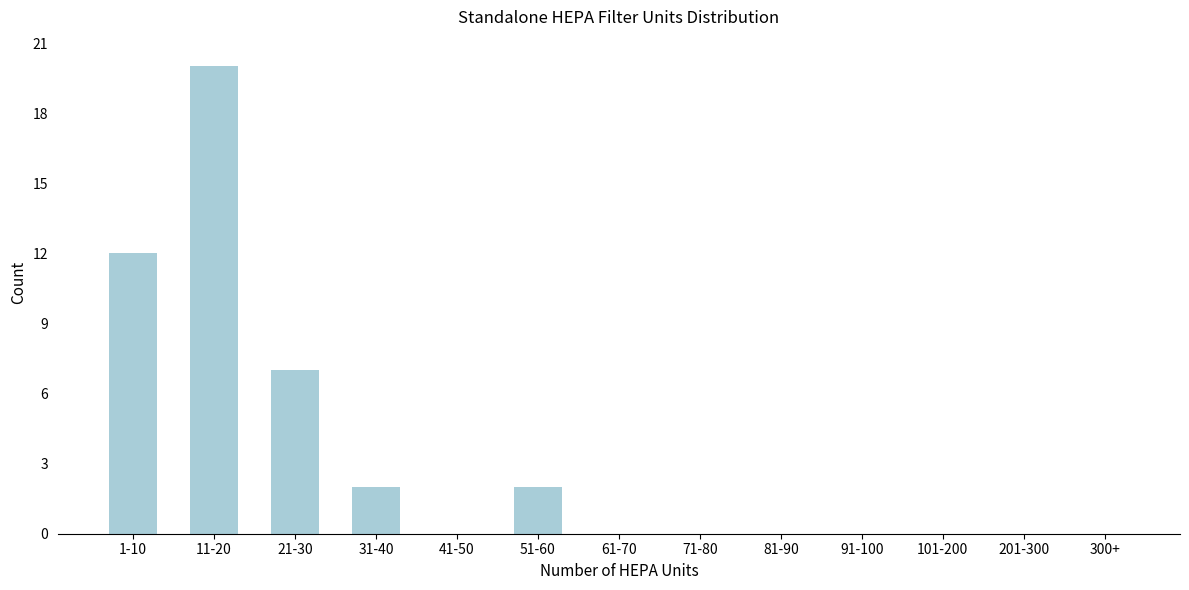

Reading left to right, list all the values displayed in this chart.

1-10=12	11-20=20	21-30=7	31-40=2	41-50=0	51-60=2	61-70=0	71-80=0	81-90=0	91-100=0	101-200=0	201-300=0	300+=0